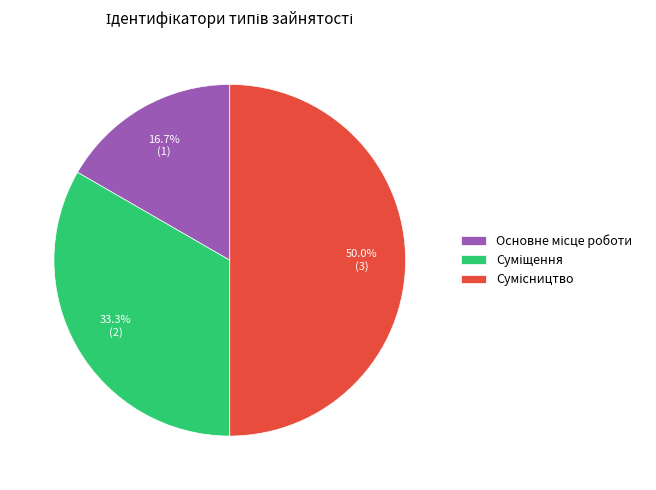

What is the change in value from Суміщення to Сумісництво?

+1